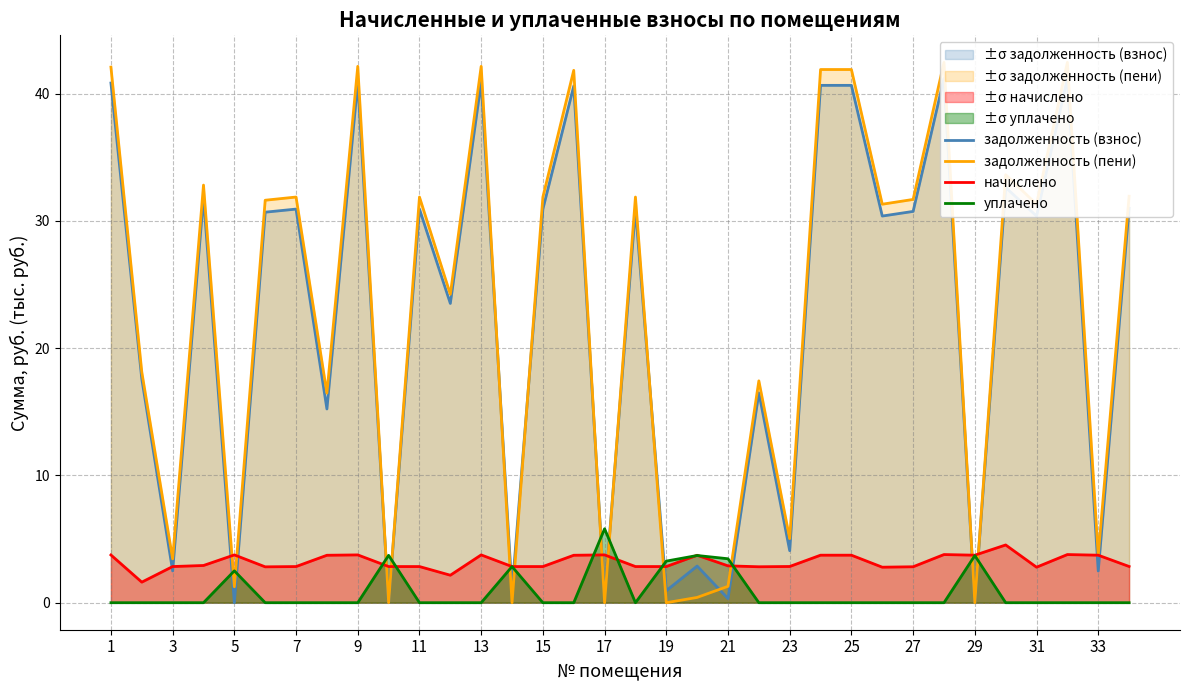

What is the minimum value for начислено?

1.6